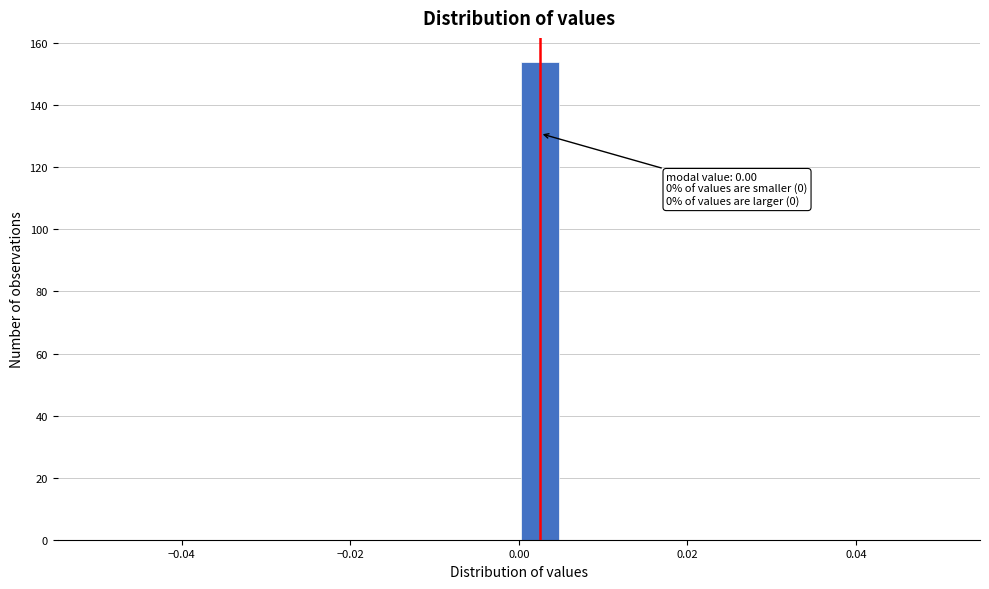

Around what value on the x-axis is the tallest bar? Give the approximate position of its centre, as read against the axis.

0.002